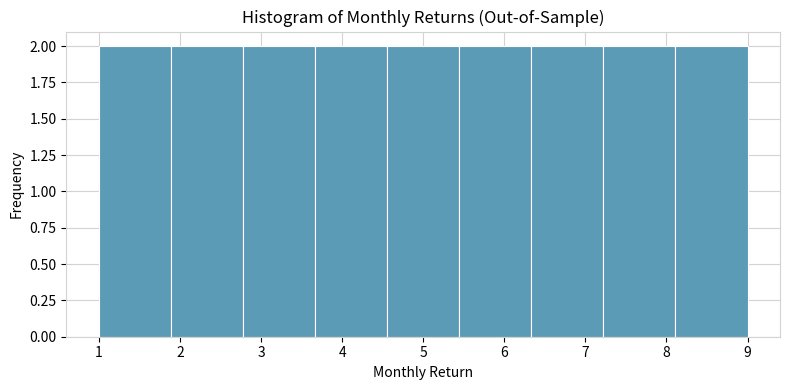

How tall is the bar that spans 4.6 to 5.4 on the x-axis? Neither the bar edges nor the heights are printed on the chart, so give them approximately, as read against the axes.

2